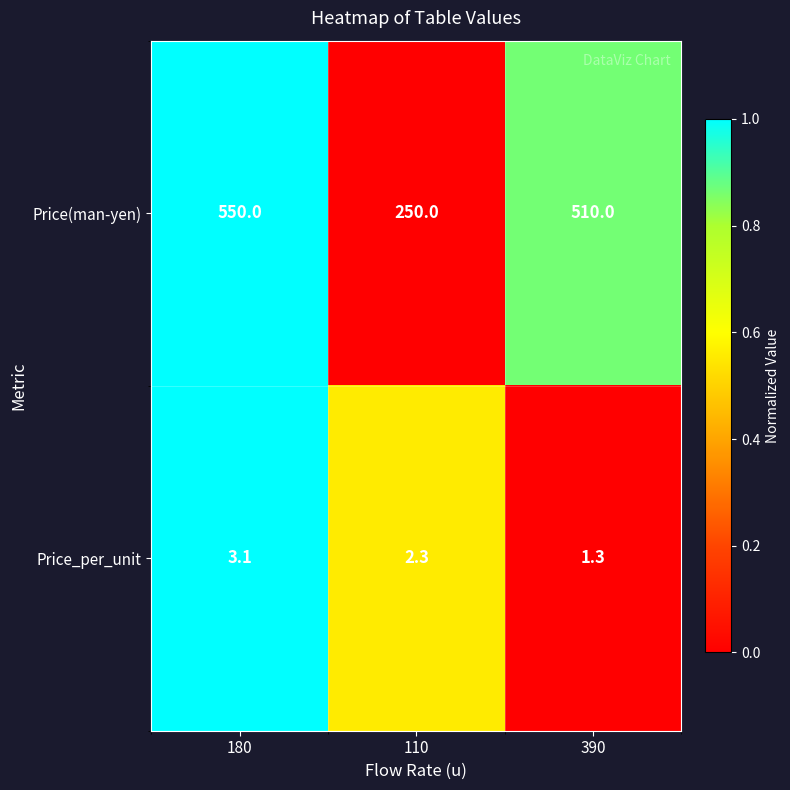

What is the sum of the Price_per_unit values at 110 and 390?

3.6